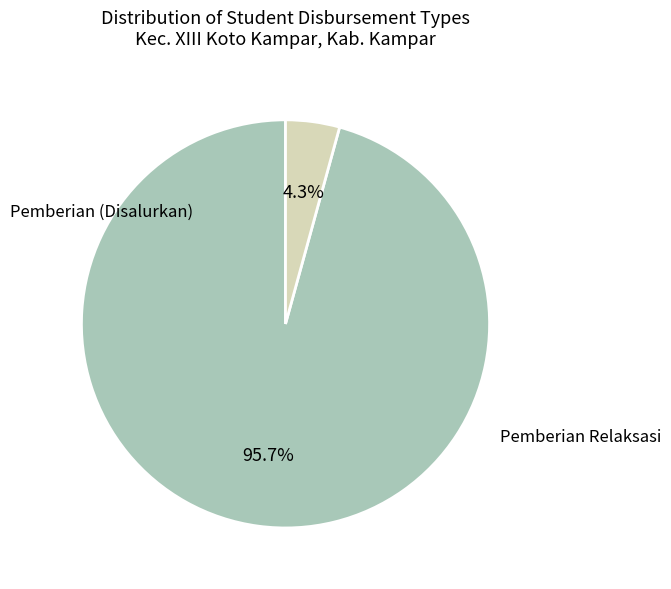

To the nearest percent, what is the difference between the largest and smallest slice percentages?

91%